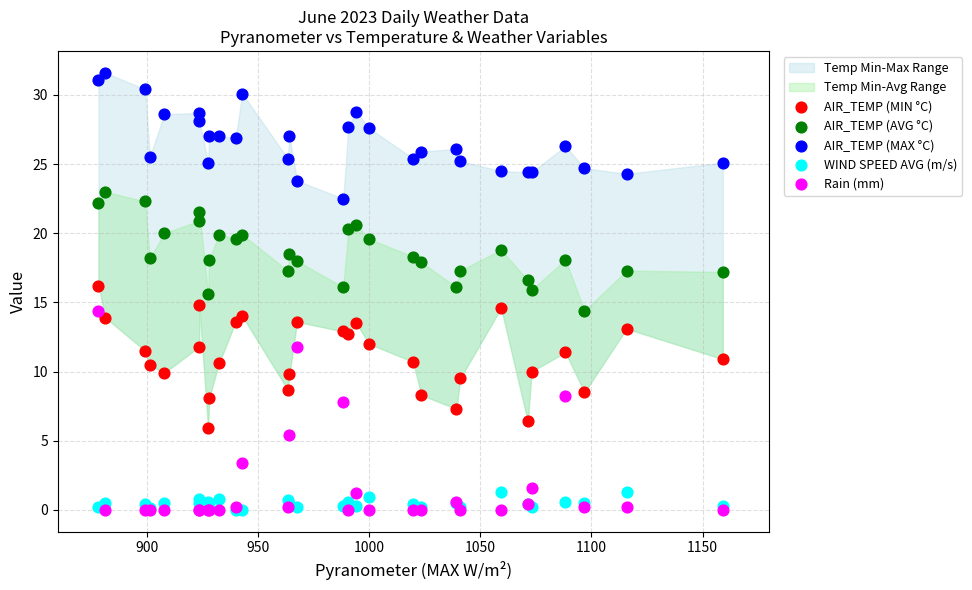

Which series has the widest spread of Y values?

Rain (mm)